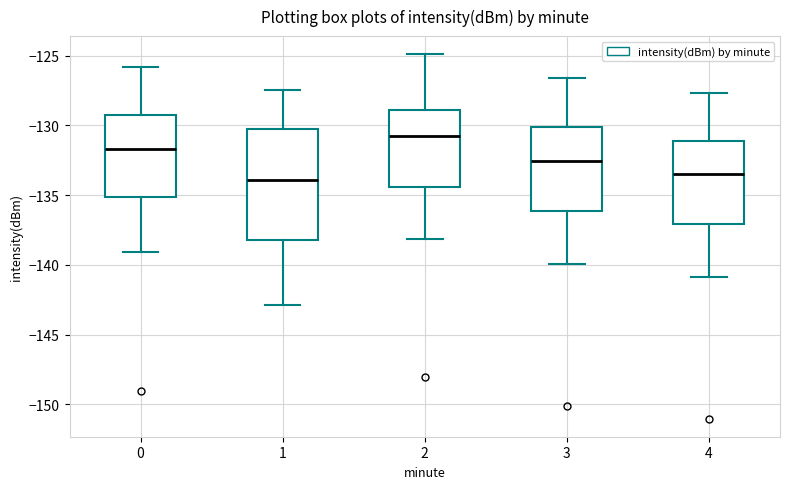

Which box has the highest median line?

2